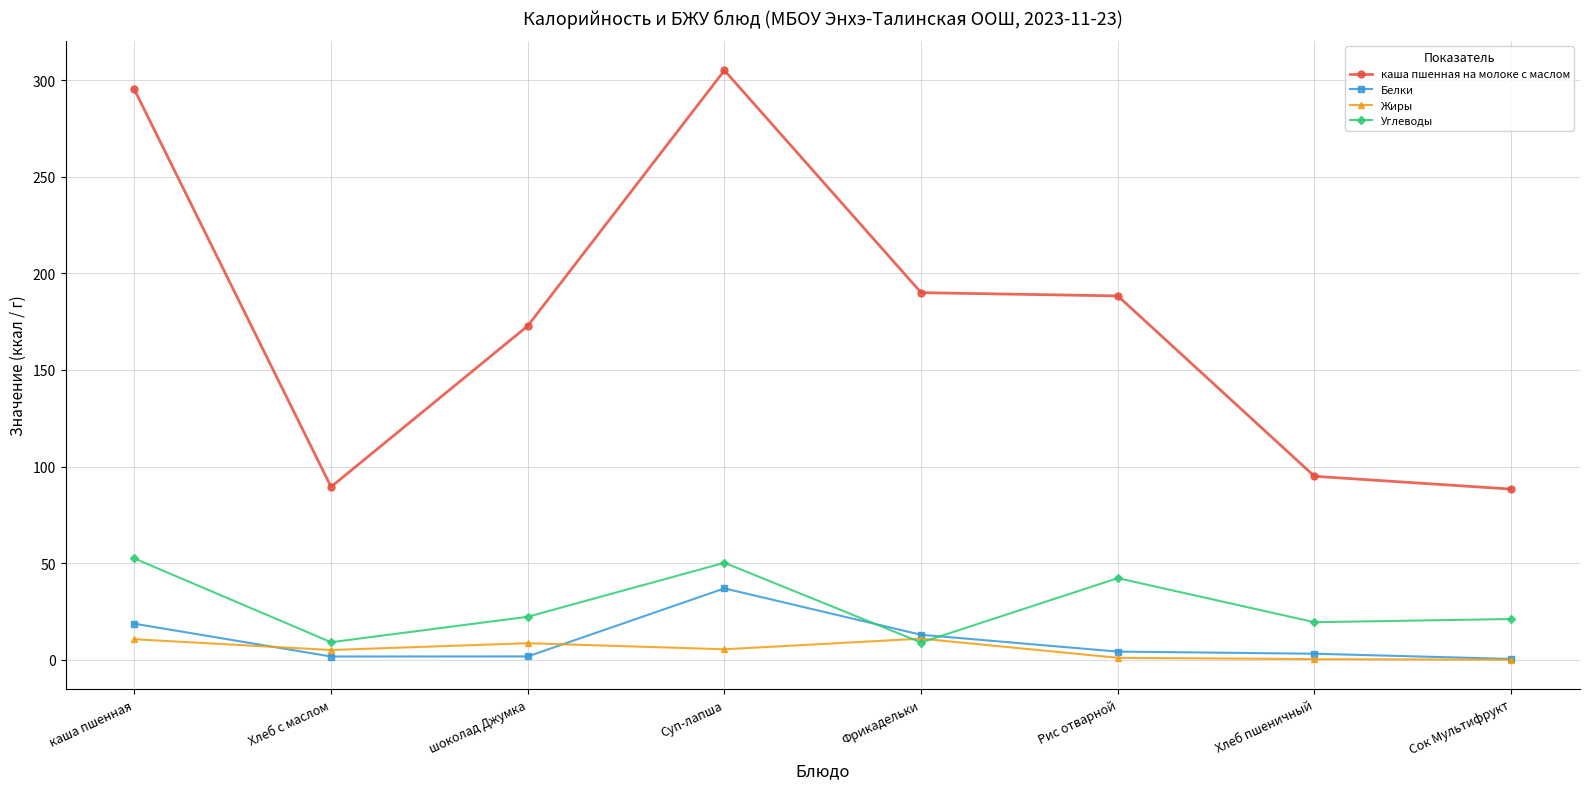

At how many categories does at least one series exceed 18?

8